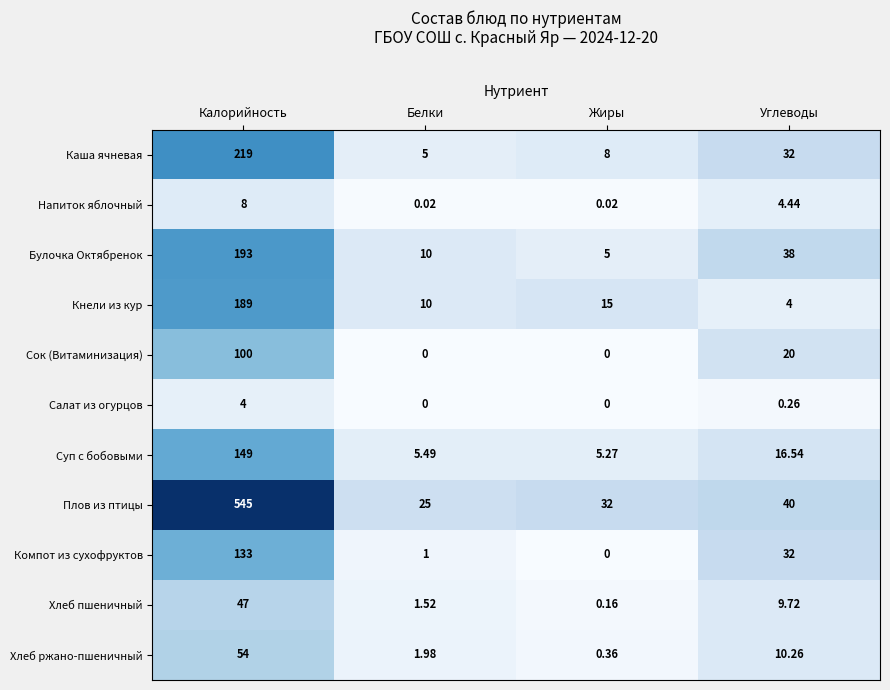

At which category is the sum across all series the highest?

Калорийность